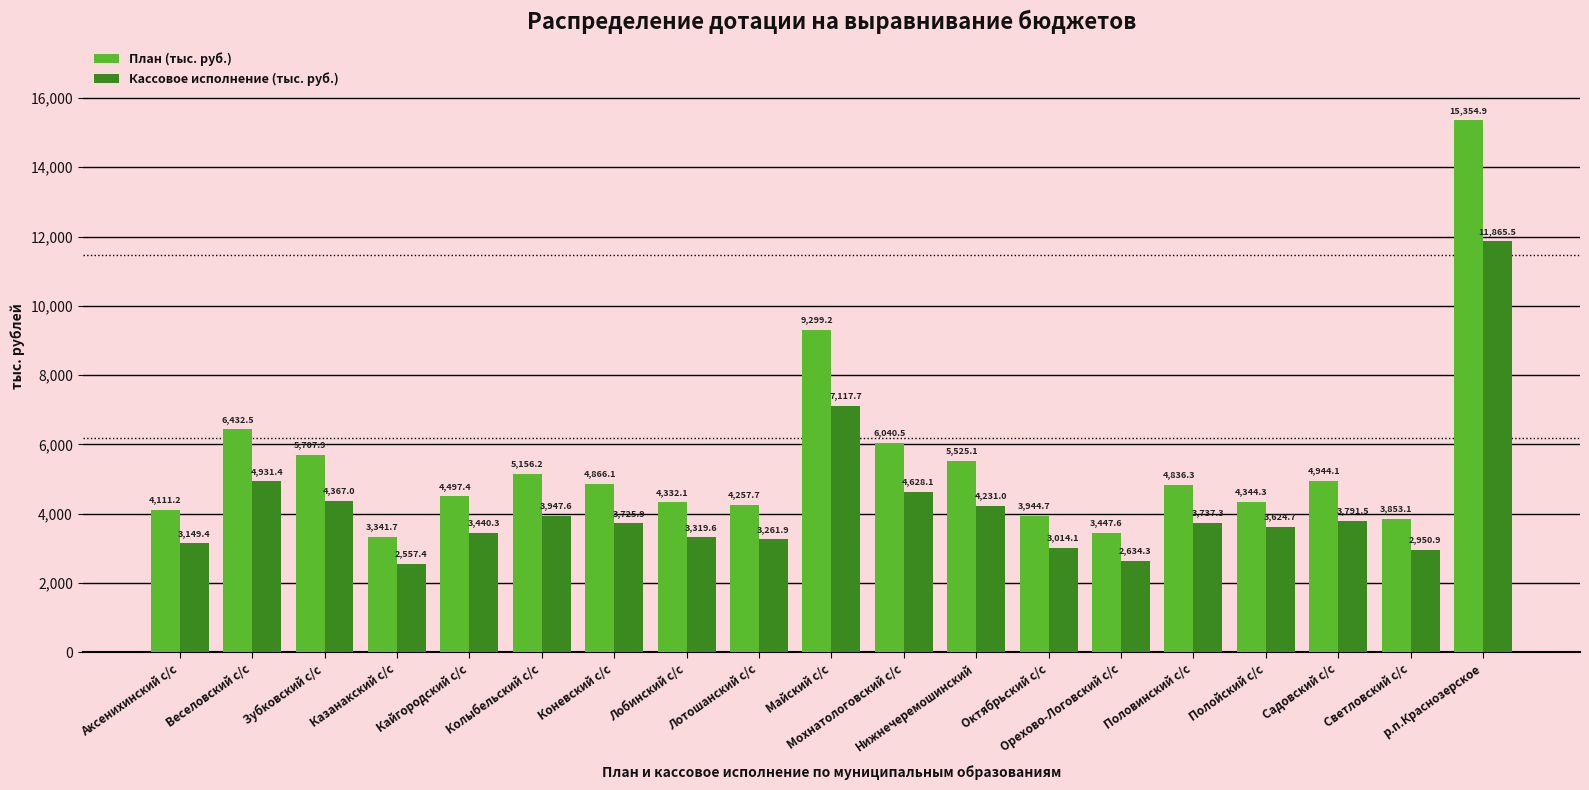

At Половинский с/с, list the series in order from smallest to largest.

Кассовое исполнение (тыс. руб.), План (тыс. руб.)